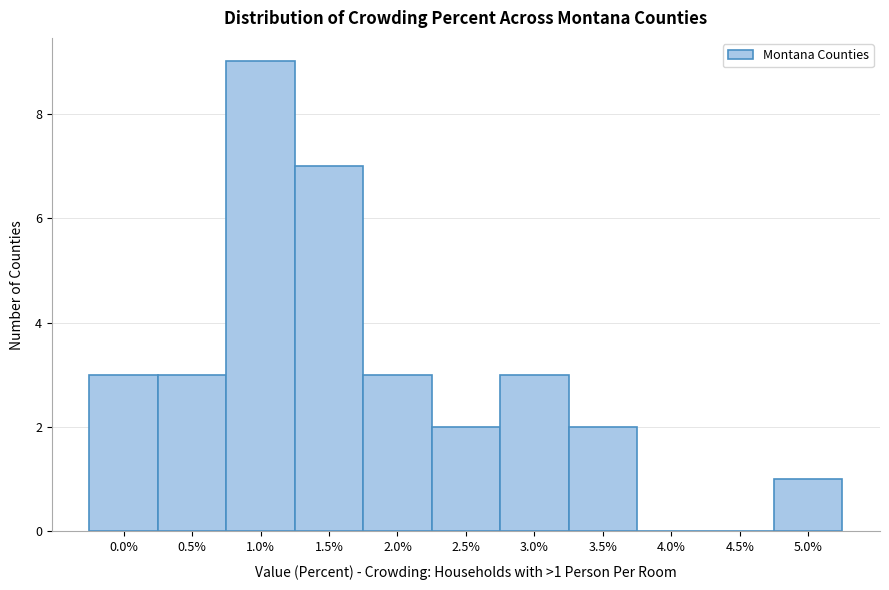

Reading right to left, list all the values displayed in this chart.

5.0%=1	4.5%=0	4.0%=0	3.5%=2	3.0%=3	2.5%=2	2.0%=3	1.5%=7	1.0%=9	0.5%=3	0.0%=3